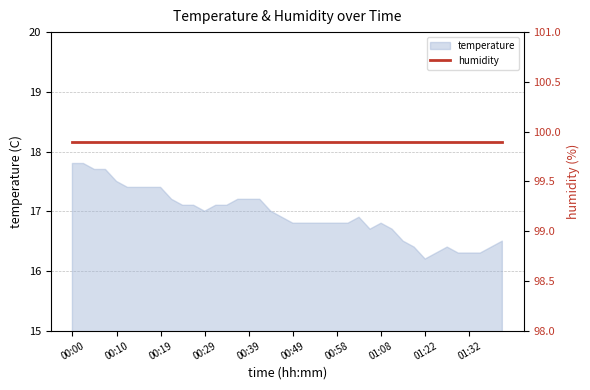

What value does the data have at 01:06?

16.7